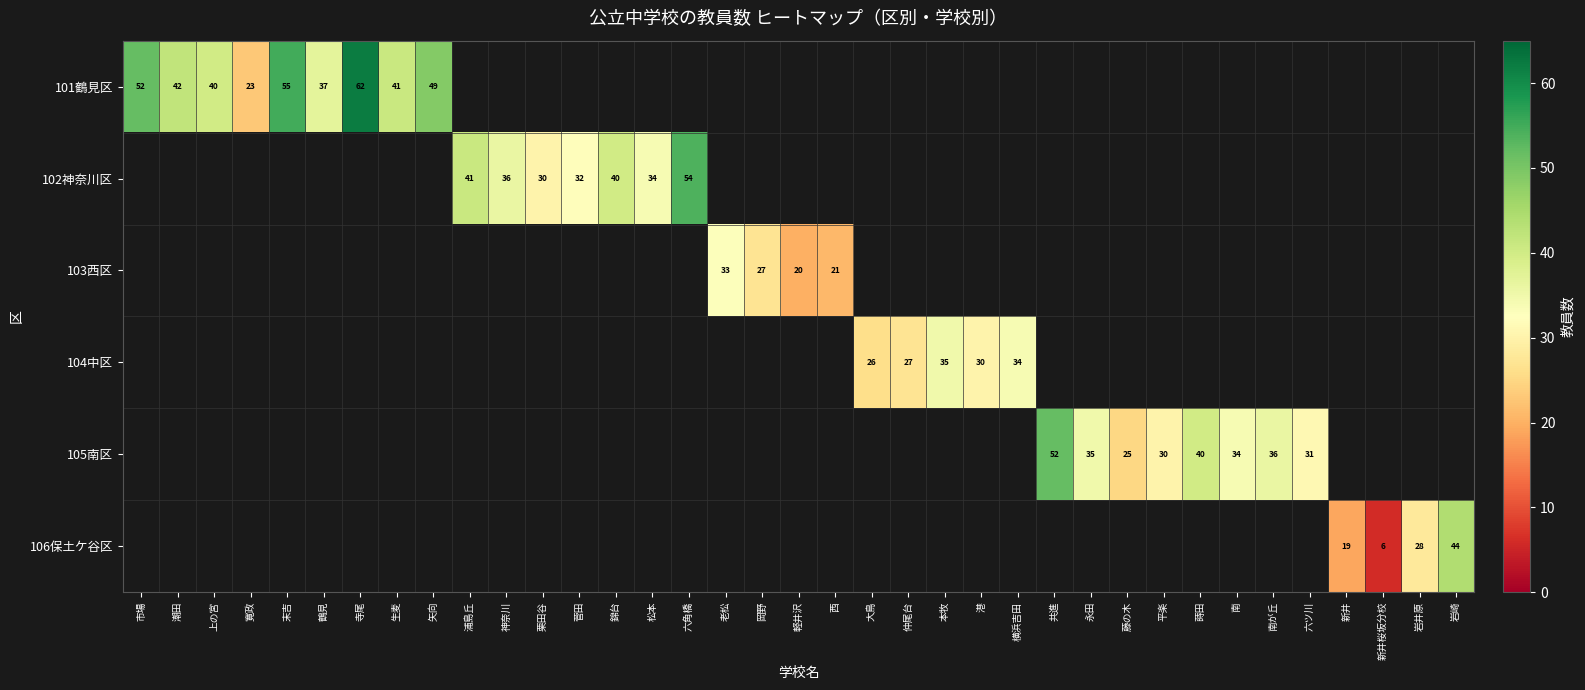

Which category has the highest value across all series?

寺尾